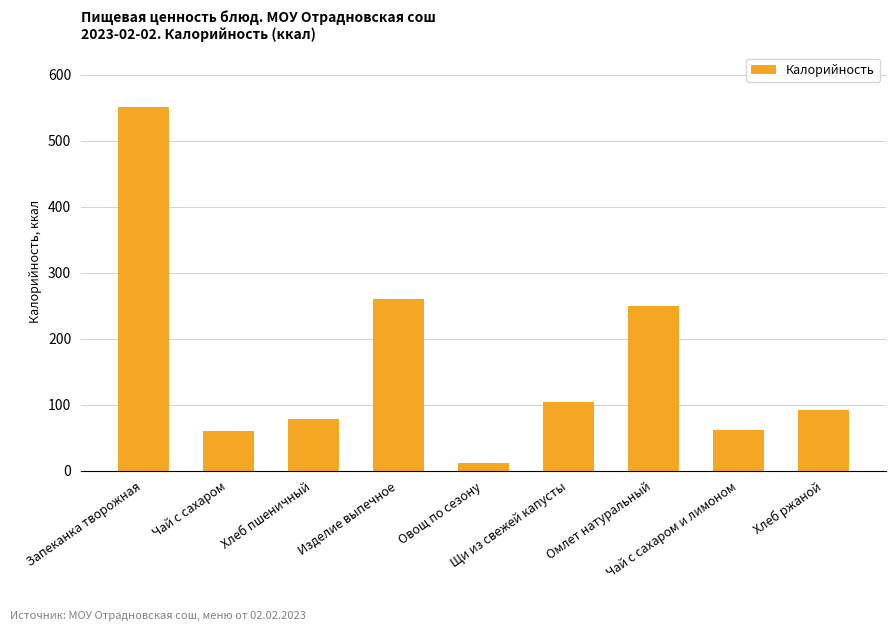

Does the chart contain stacked bars?

No